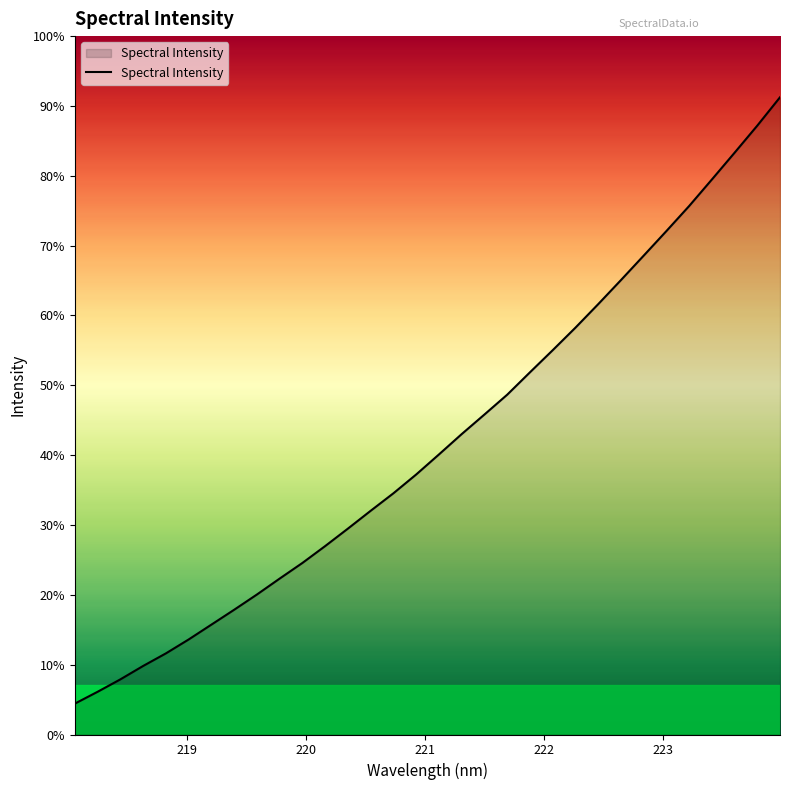

Does the chart display data point markers on the line(s)?

No